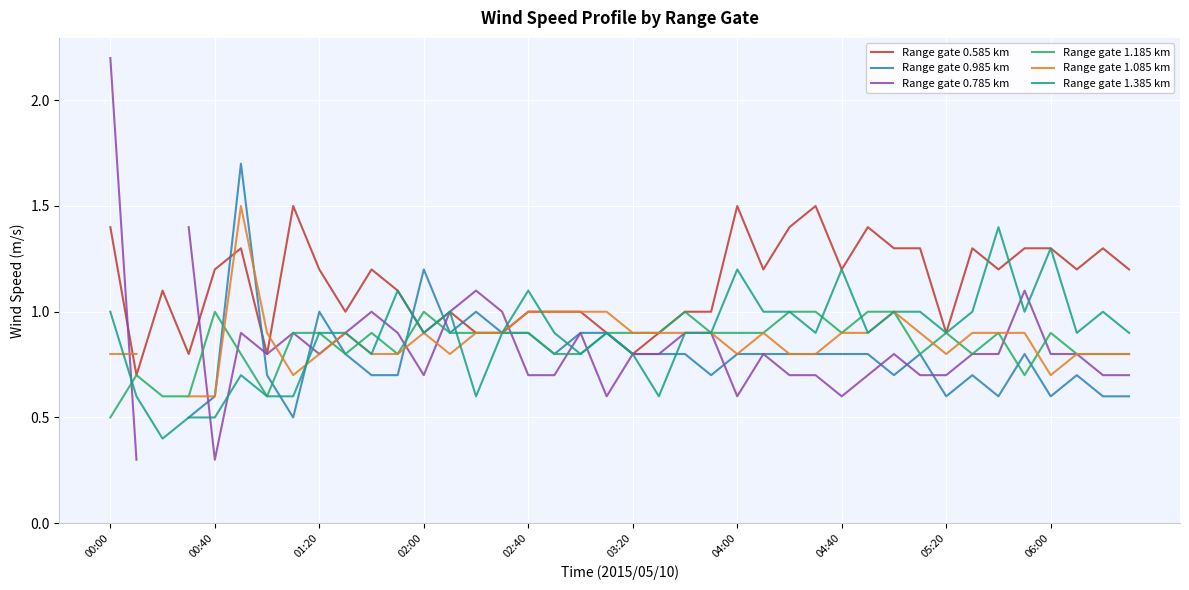

How many values in the Range gate 0.785 km series exceed 0?

39